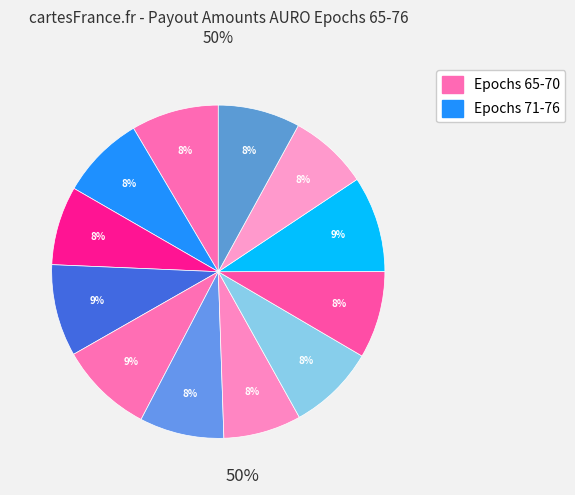

Does any single category account for the majority?

No